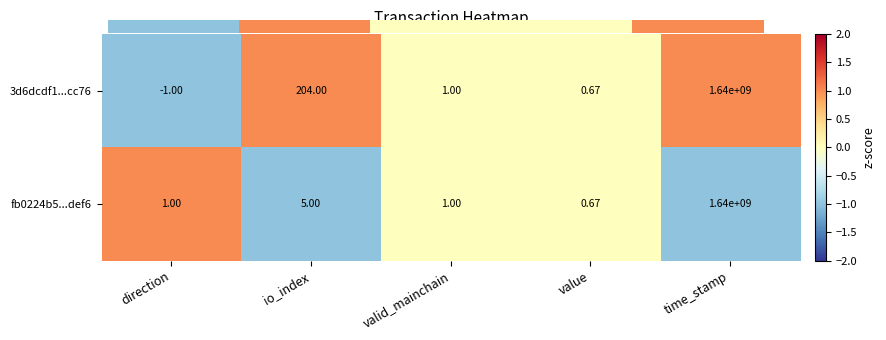

List the labels in order of 3d6dcdf1...cc76 value, largest first.

time_stamp, io_index, valid_mainchain, value, direction